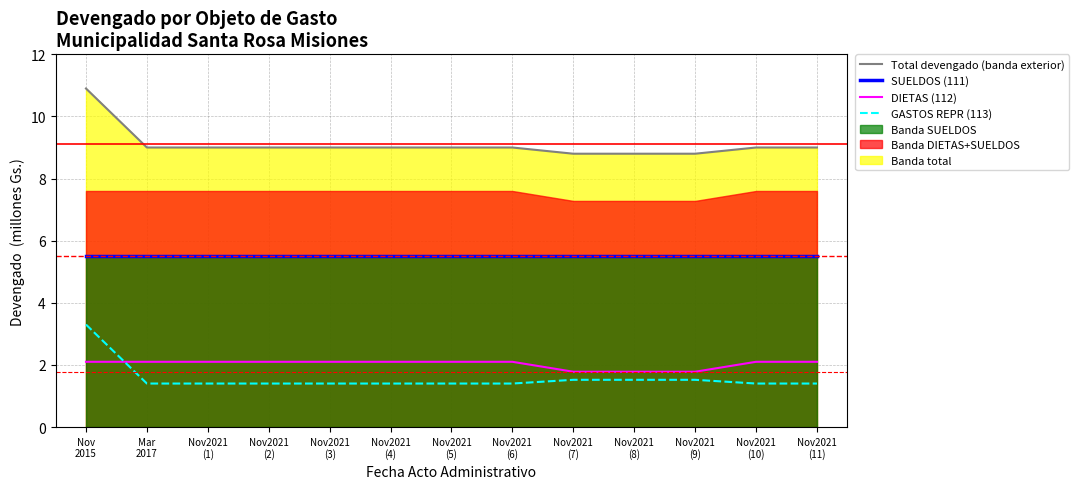

What is the sum of all SUELDOS (111) values?

71.5